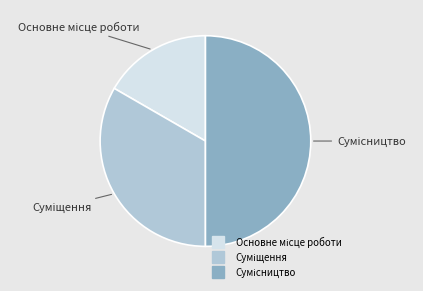

Which slice is the smallest?

Основне місце роботи